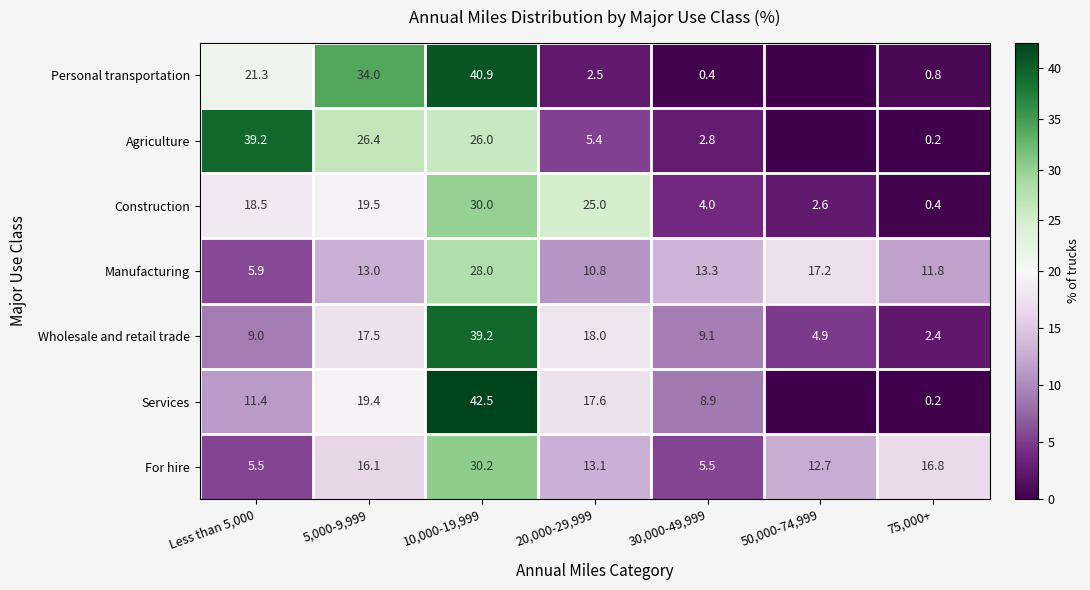

Rank the series at 20,000-29,999 from highest to lowest value.

Construction, Wholesale and retail trade, Services, For hire, Manufacturing, Agriculture, Personal transportation